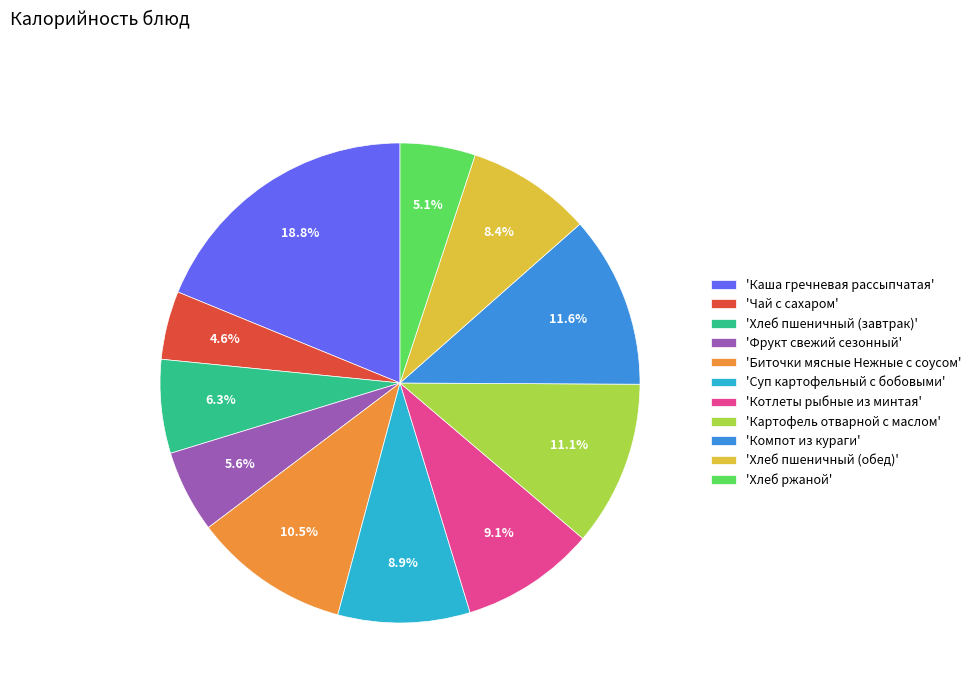

To the nearest percent, what is the average slice percentage?

9%